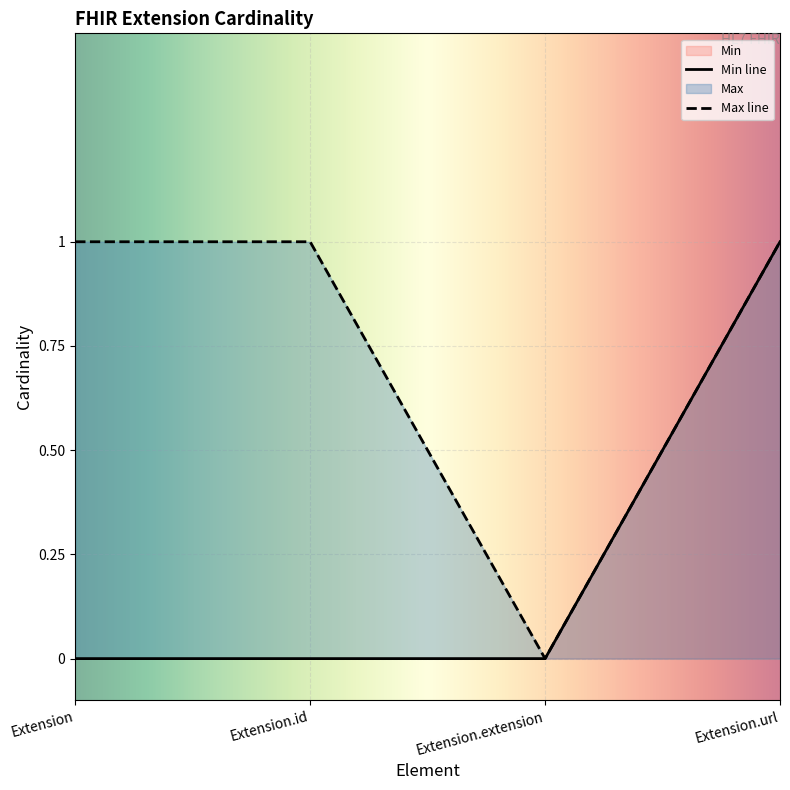

True or false: Min and Max intersect in this chart.

False